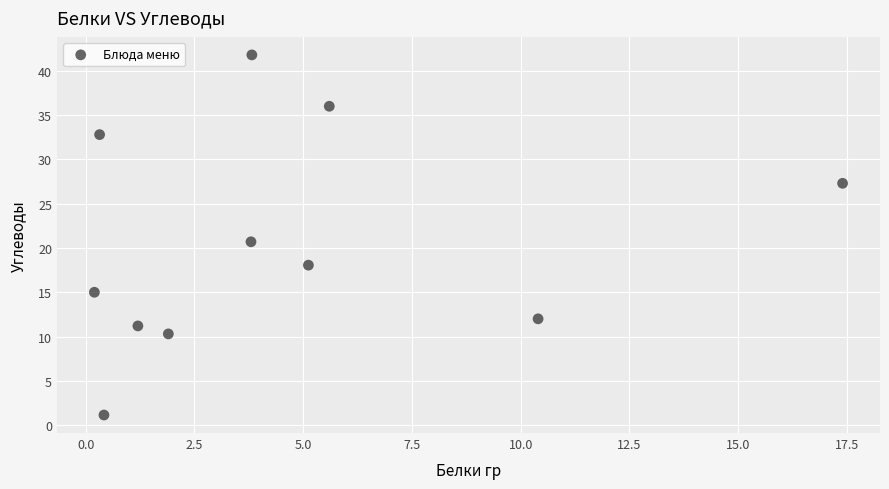

What is the average X value?

4.6